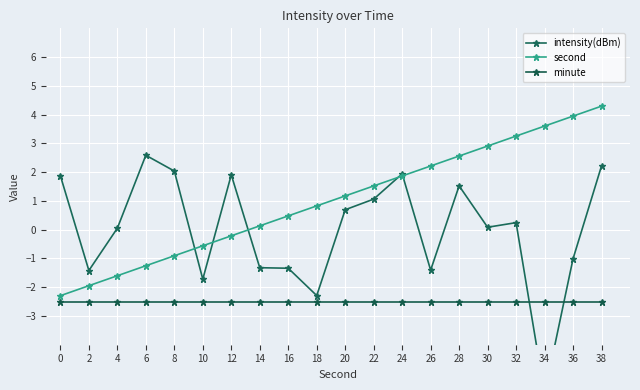

How many lines are shown in the chart?

3